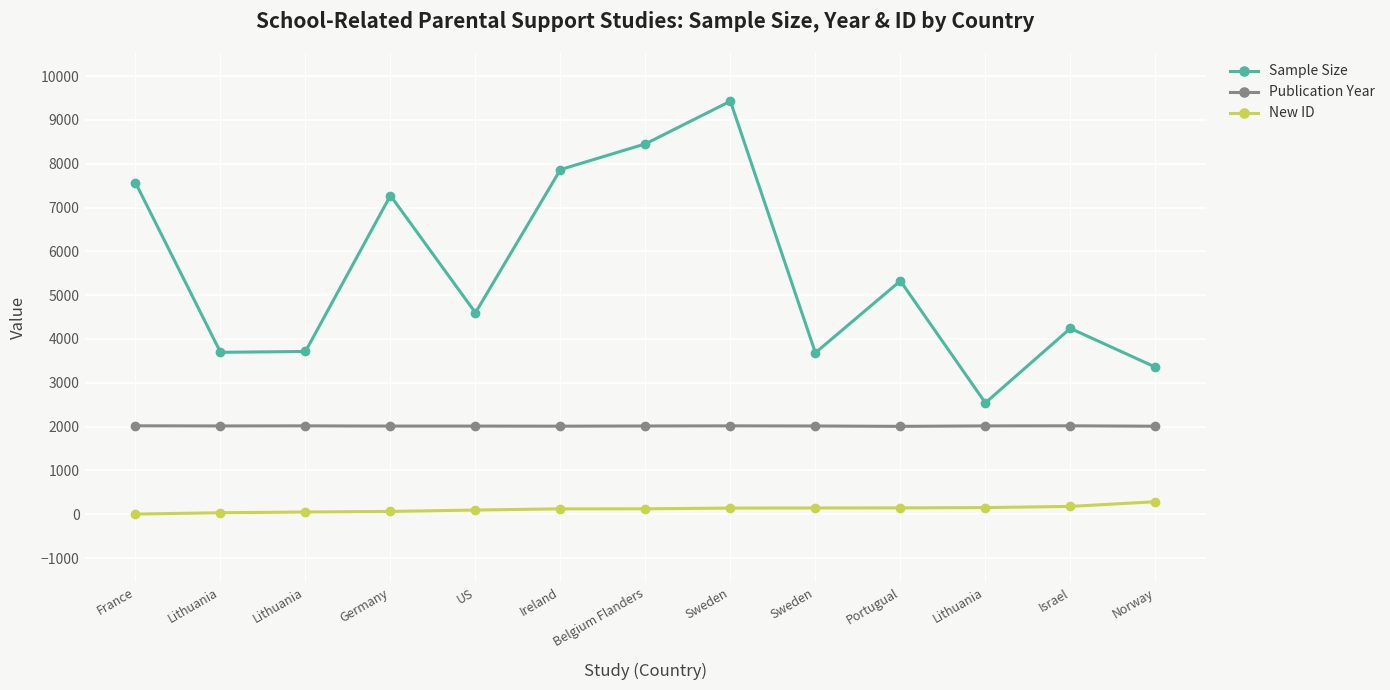

How many lines are shown in the chart?

3